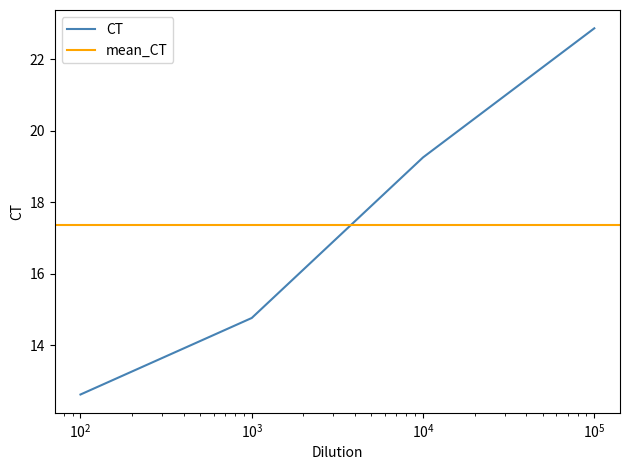

Does the chart have visible grid lines?

No